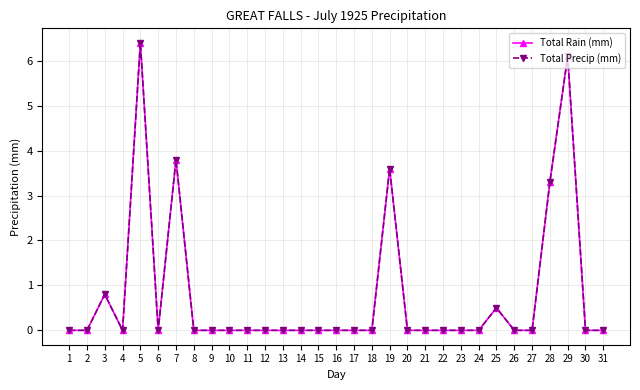

Does the chart have visible grid lines?

Yes